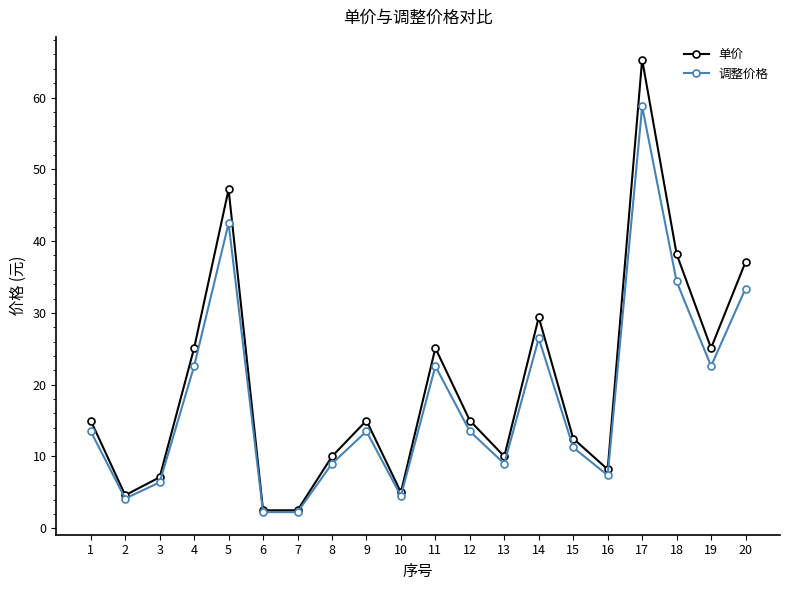

What is the highest value of the 调整价格 series?

58.8